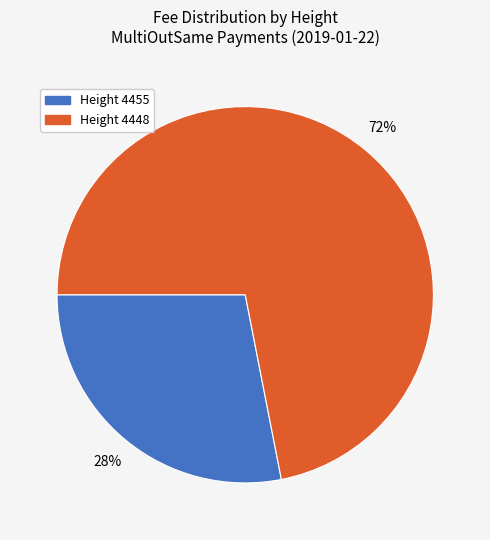

Is there a majority slice in this chart?

Yes